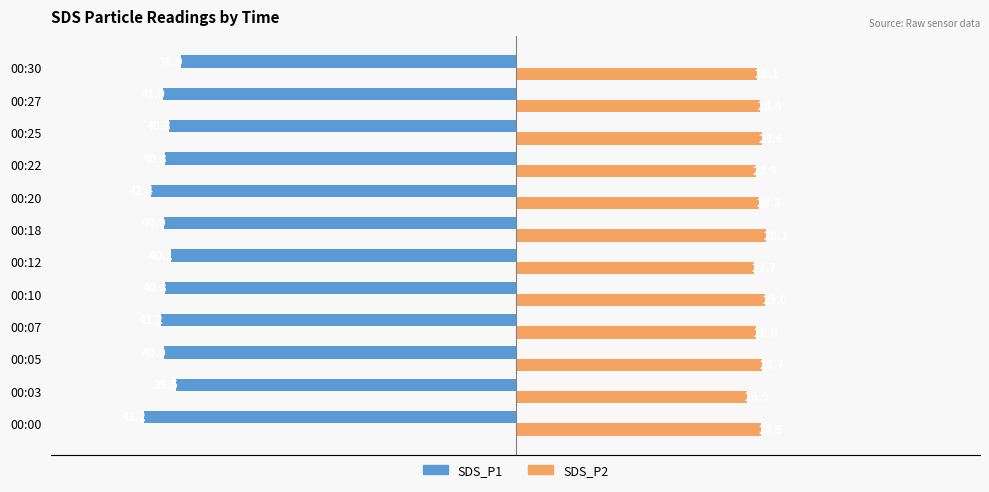

Is it true that SDS_P1 equals -40.3 at 00:25?

True